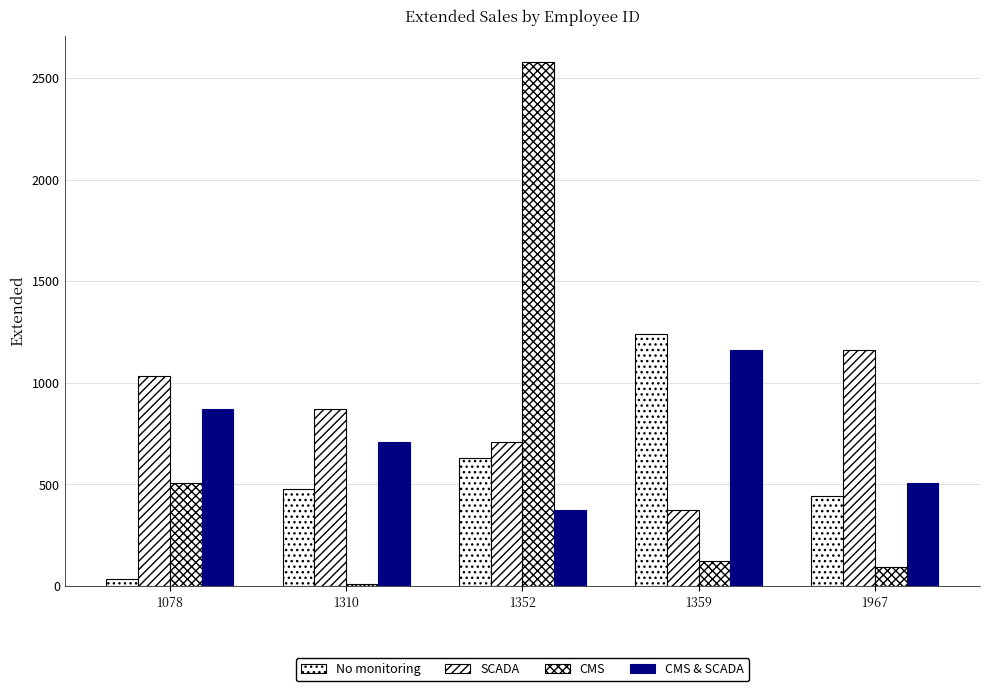

Rank the series by their average value, from lowest to highest.

No monitoring, CMS, CMS & SCADA, SCADA